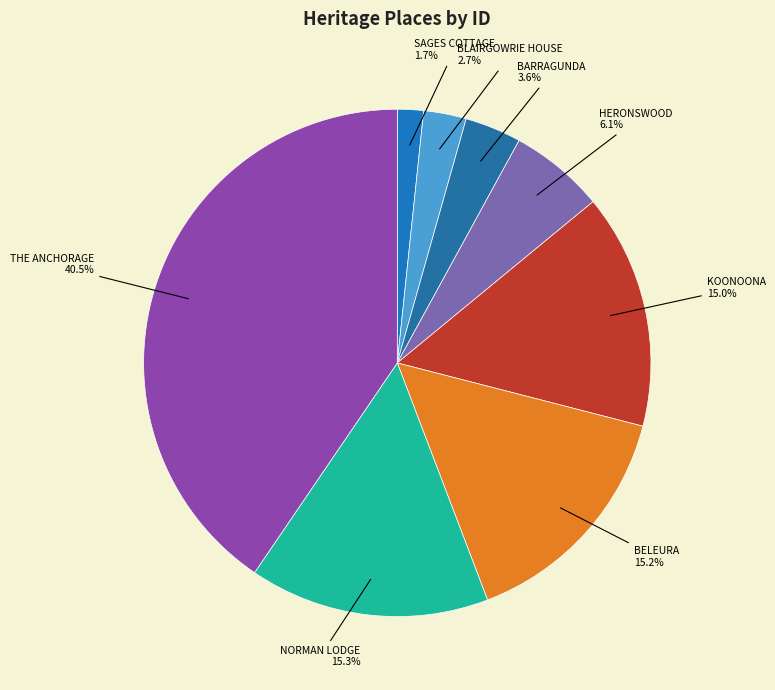

How many slices are in this pie chart?

8